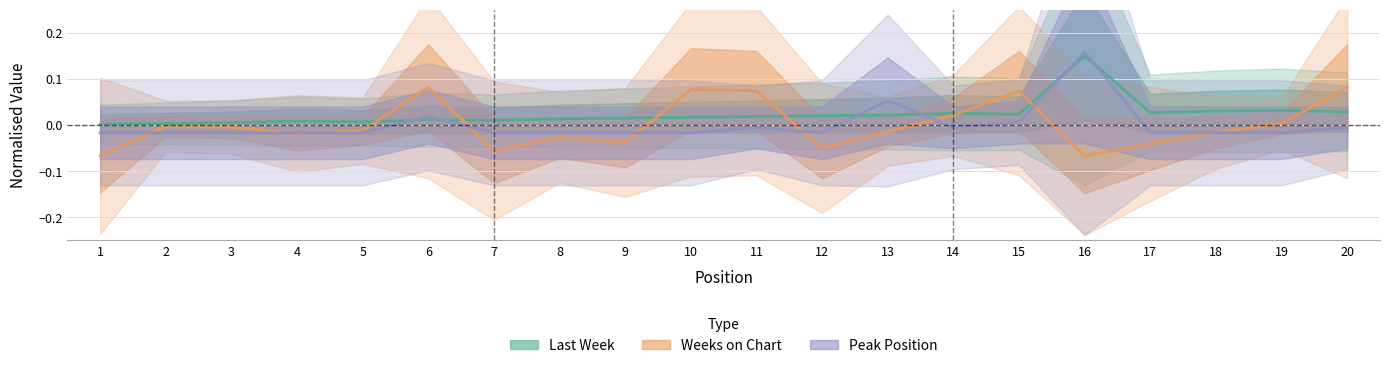

What is the maximum value for Last Week?

0.1